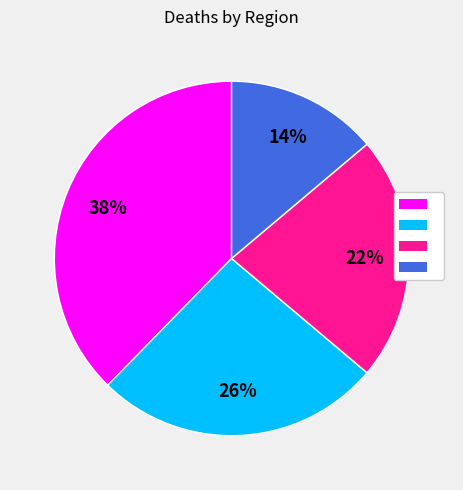

Does any single category account for the majority?

No